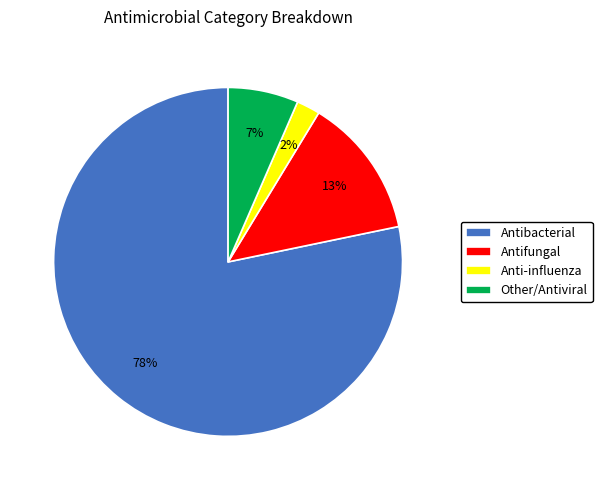

Do Antifungal and Other/Antiviral together represent more than half of the pie?

No